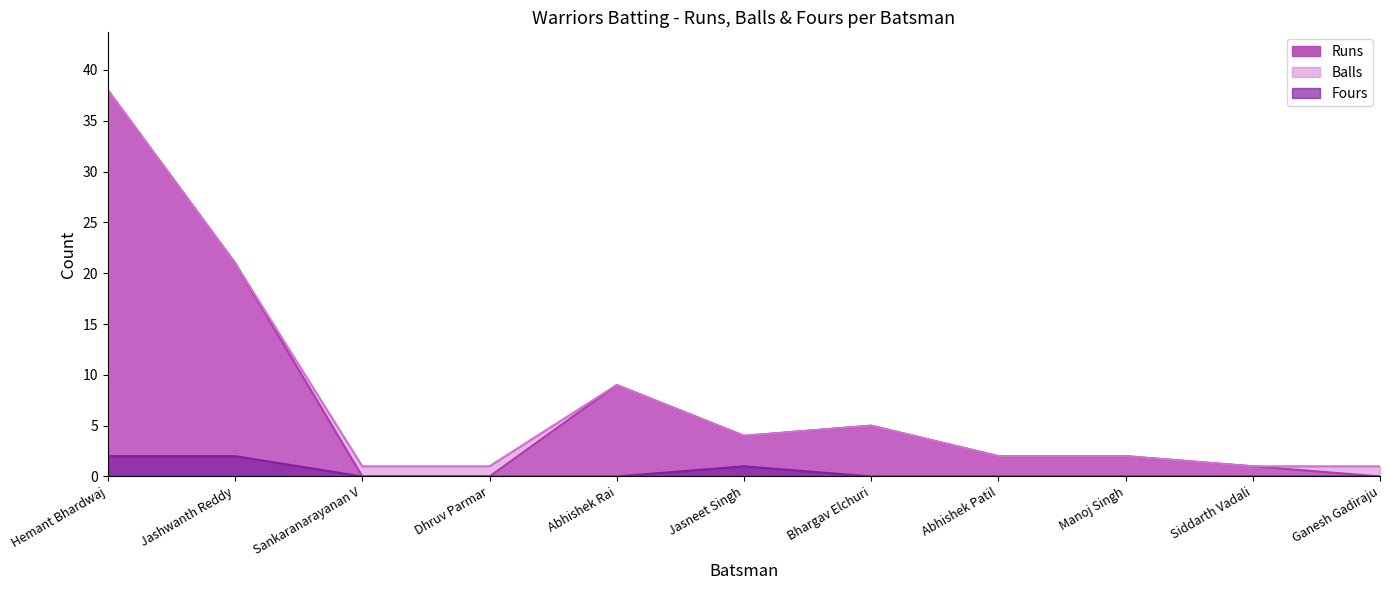

What are all the series names shown in the legend?

Runs, Balls, Fours